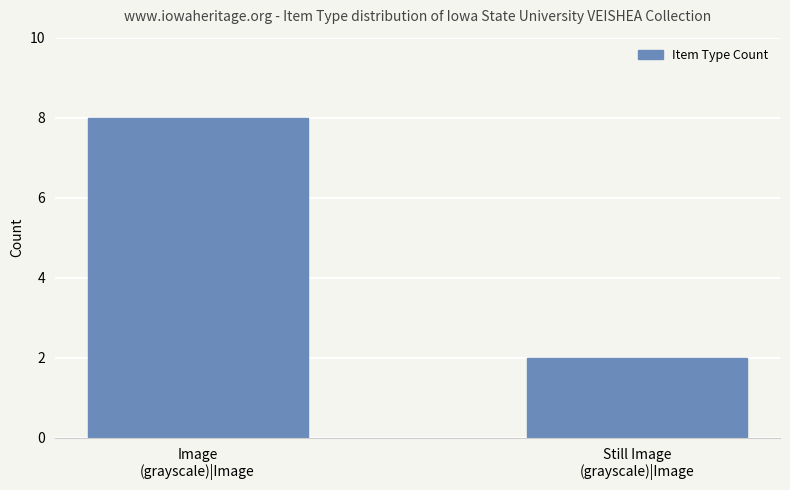

Between Image
(grayscale)|Image and Still Image
(grayscale)|Image, which is larger?

Image
(grayscale)|Image